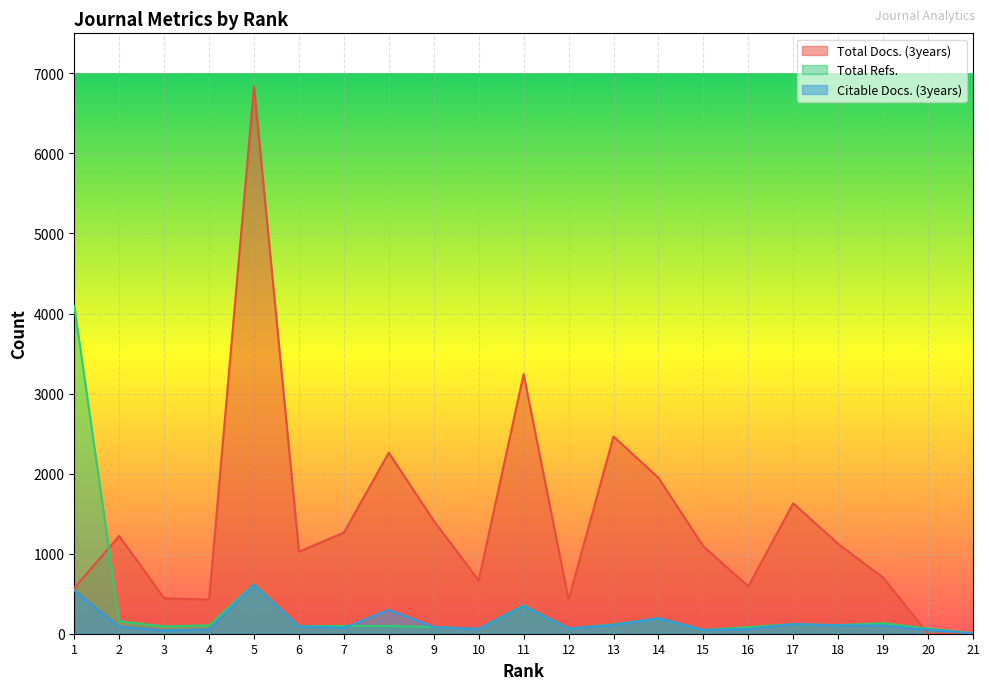

At how many categories does at least one series exceed 1944?

6